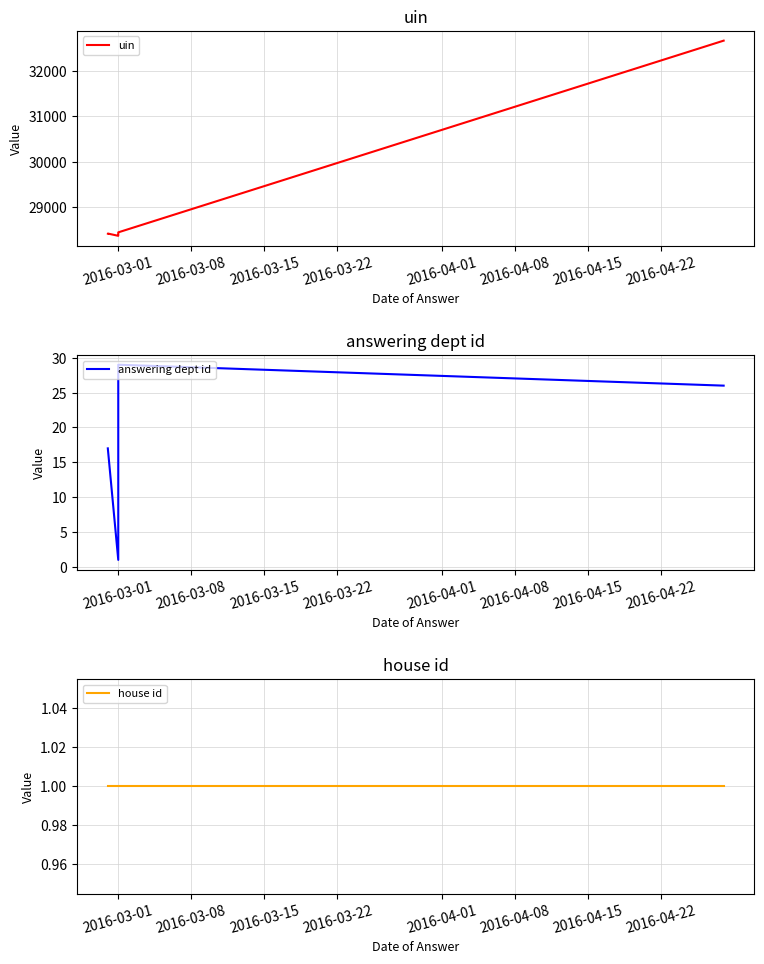

What position from the left is 2016-03-08?

2